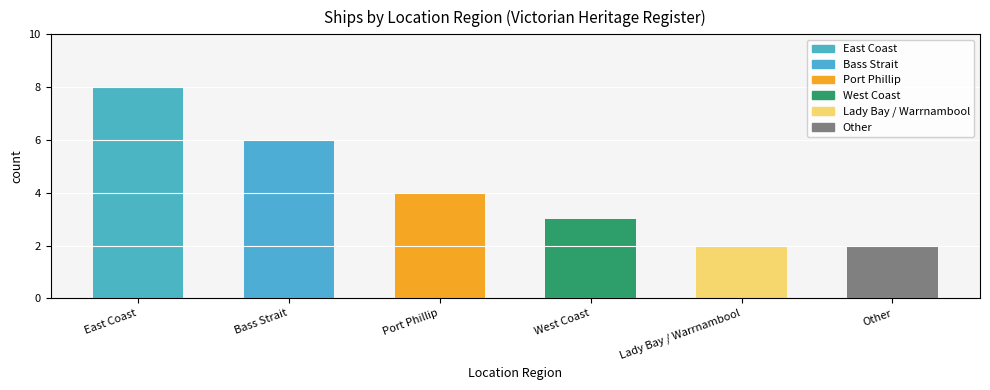

How many data points are less than 4?

3